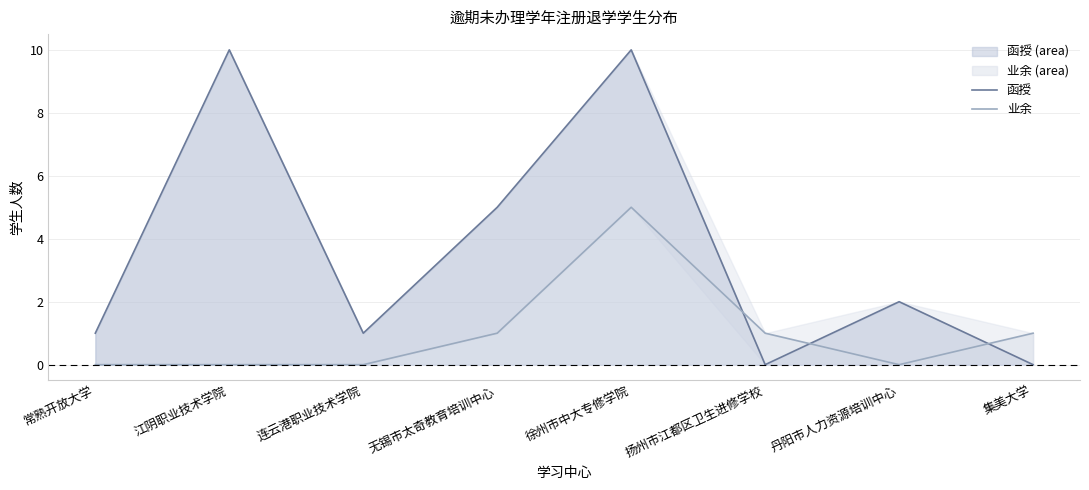

Is it true that 函授 equals -7 at 扬州市江都区卫生进修学校?

False